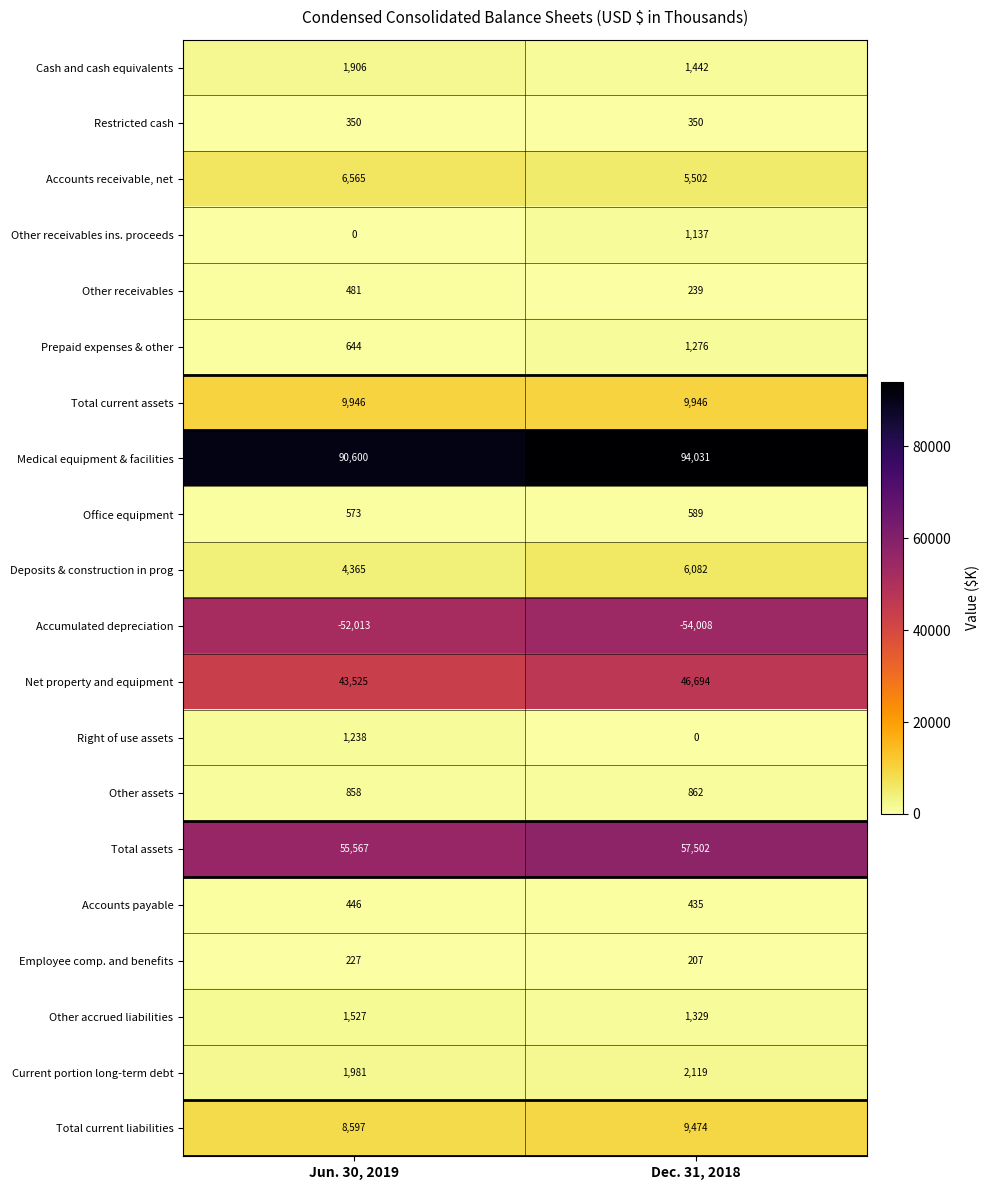

What is the approximate value of Current portion long-term debt at Jun. 30, 2019?

1981